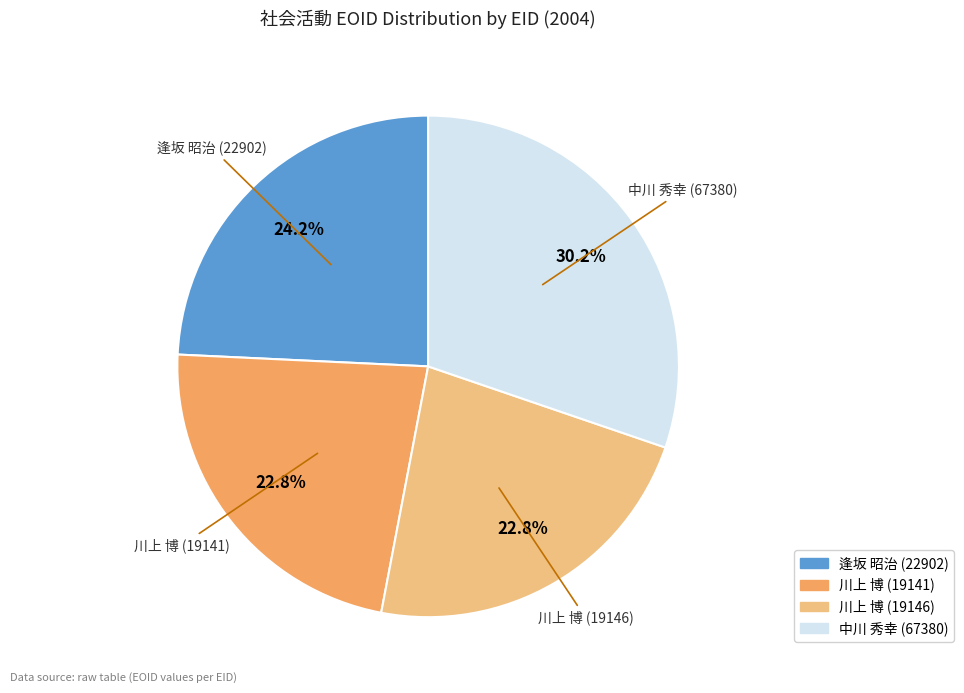

Is 逢坂 昭治 (22902) the majority of the pie?

No